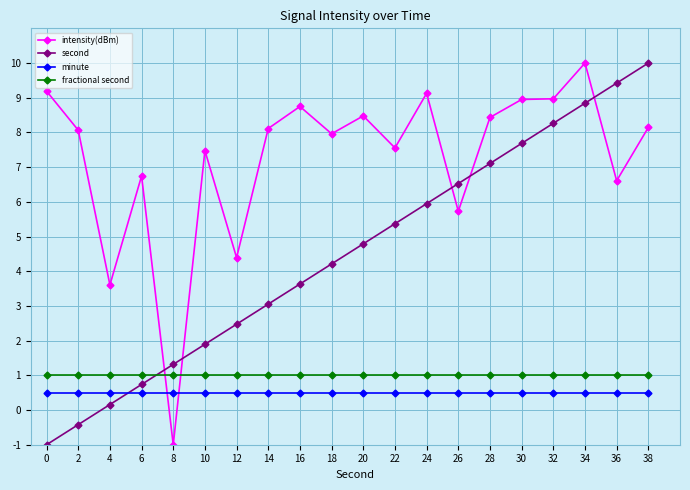

What is the sum of all fractional second values?

20.0